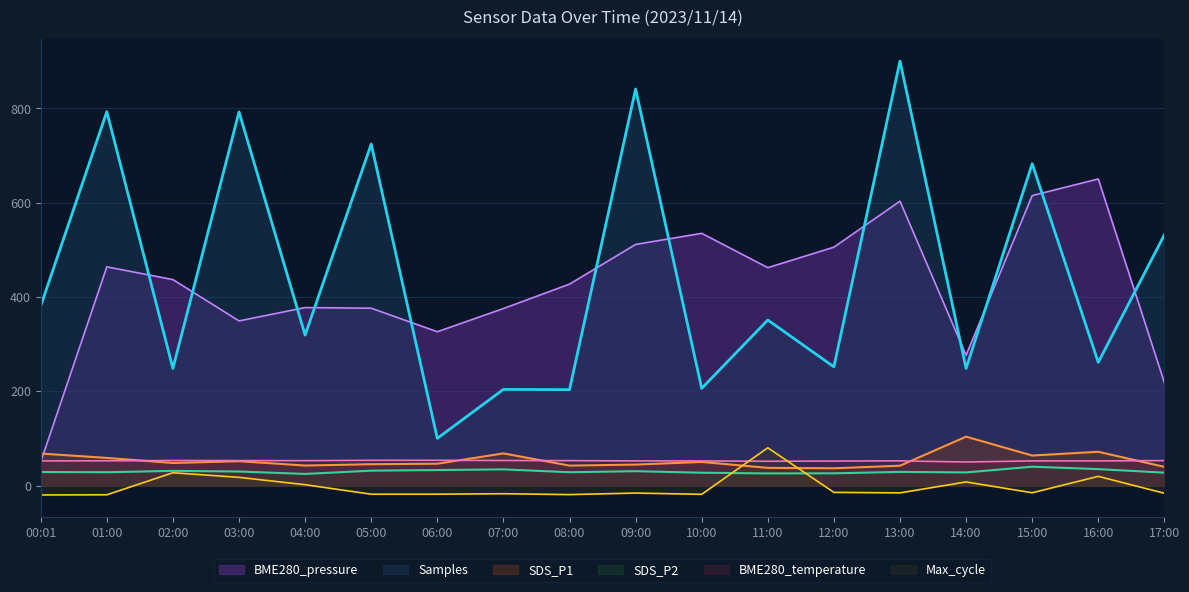

Rank the series by their maximum value, from highest to lowest.

Samples, BME280_pressure, SDS_P1, Max_cycle, BME280_temperature, SDS_P2